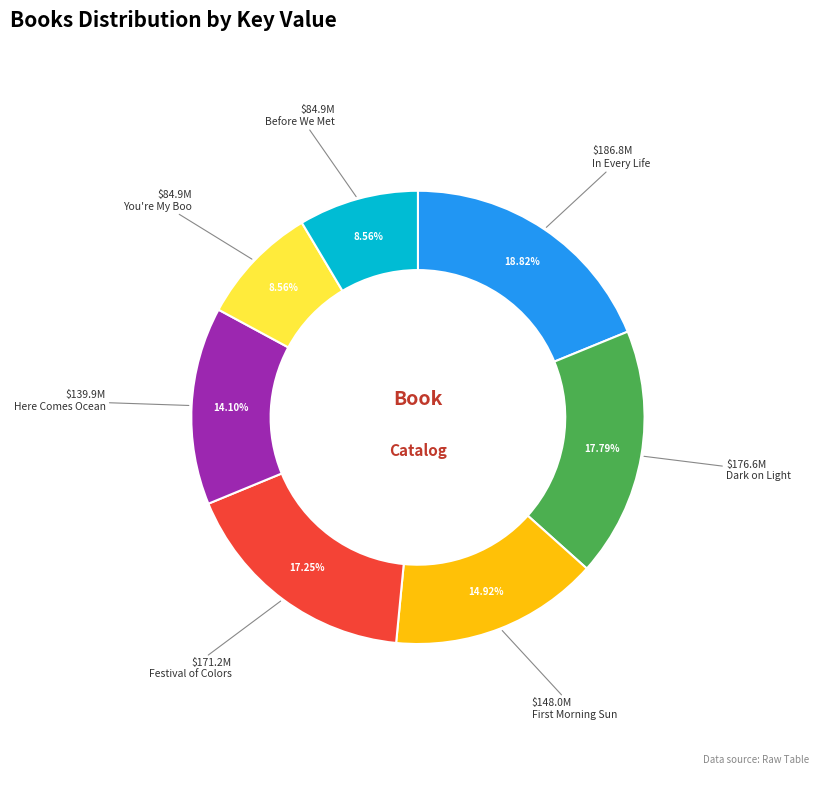

Does You're My Boo represent more than half of the total?

No